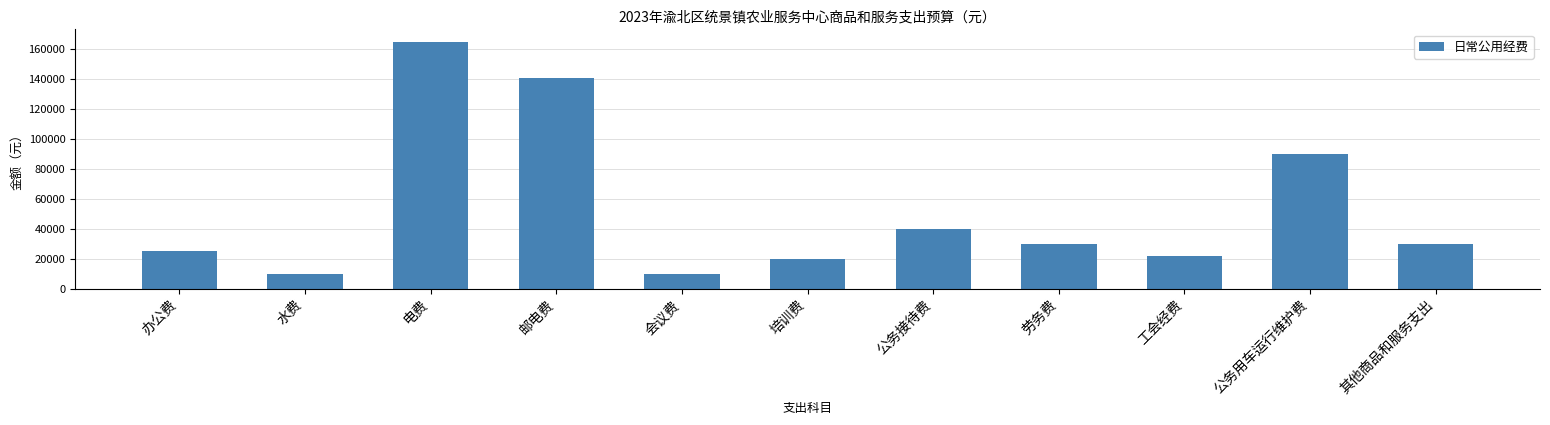

Reading left to right, what are all the values shown in this chart?

25000.0	10000.0	165000.0	140600.0	10000.0	20000.0	40000.0	30000.0	22039.8	90000.0	30000.0